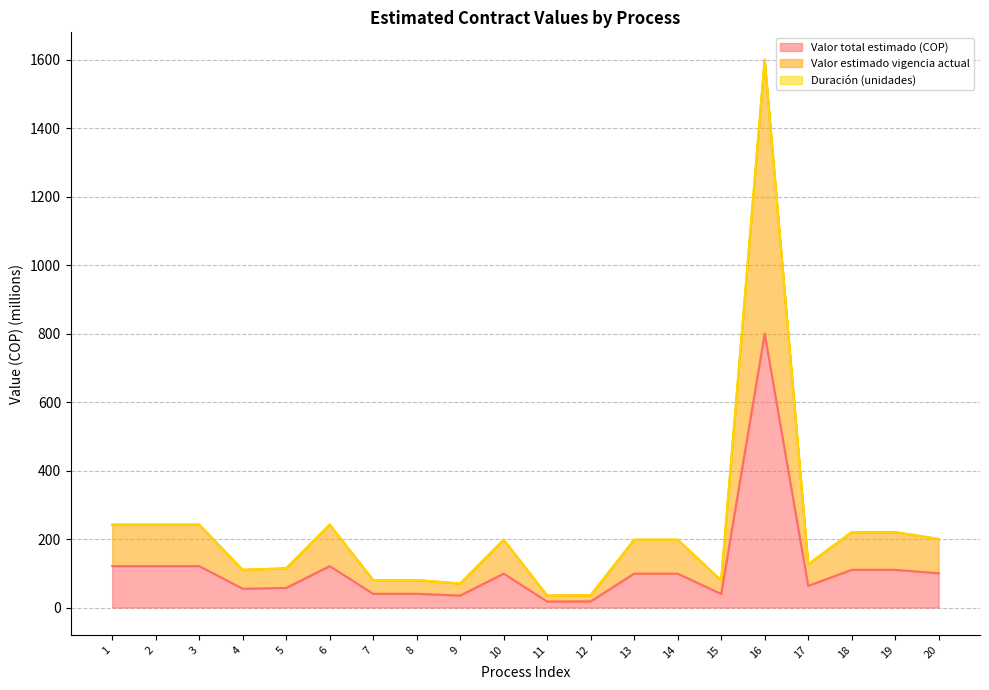

Which category has the lowest value across all series?

11